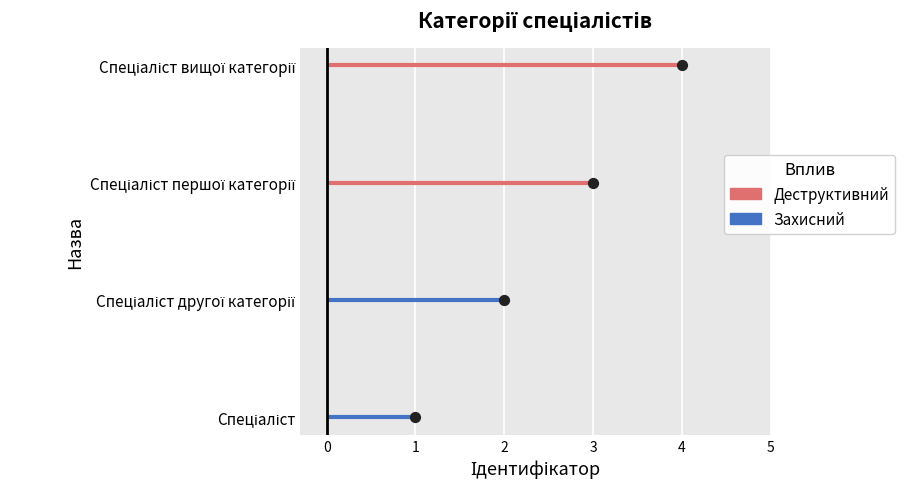

Between Спеціаліст другої категорії and Спеціаліст першої категорії, which is larger?

Спеціаліст першої категорії